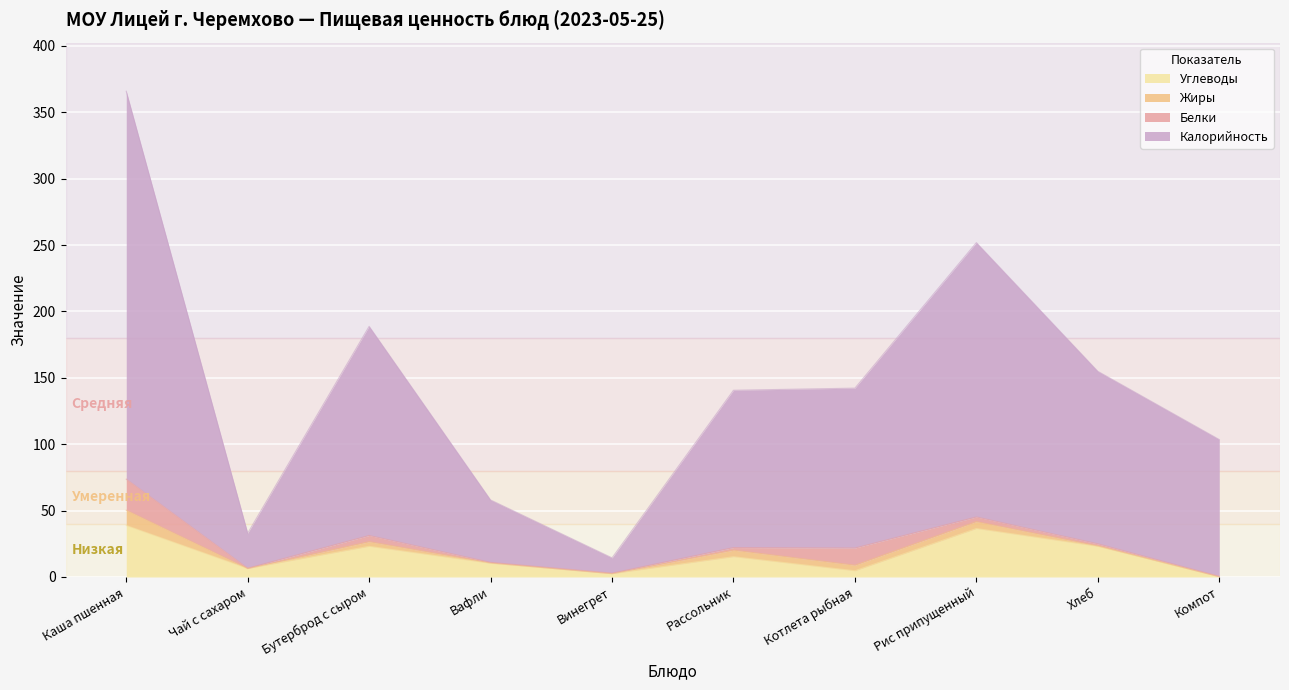

What is the sum of the Калорийность values at Хлеб and Бутерброд с сыром?

343.6